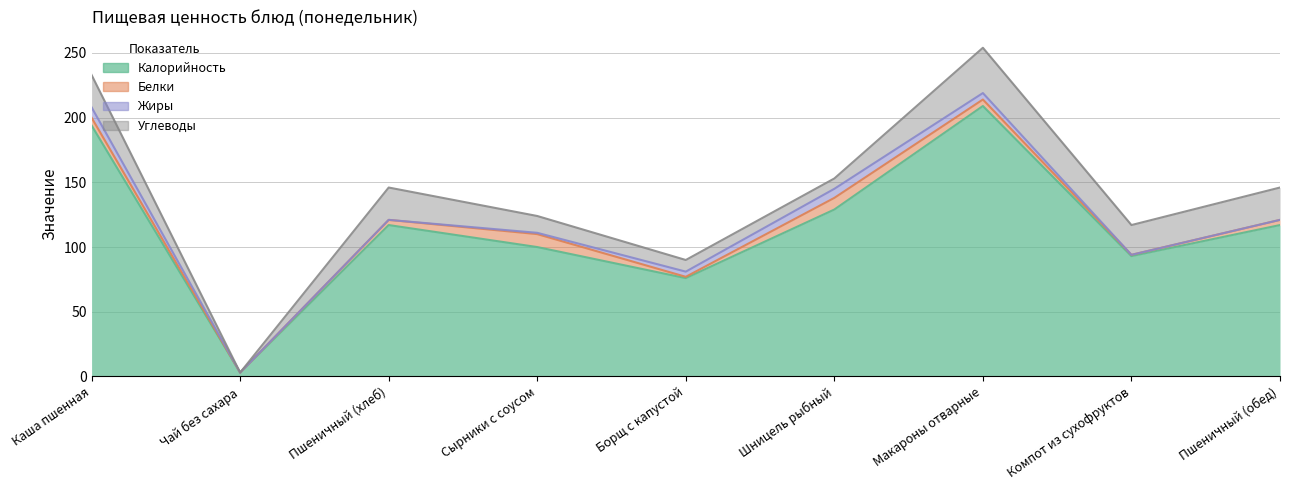

What is the total value across all series at Борщ с капустой?

90